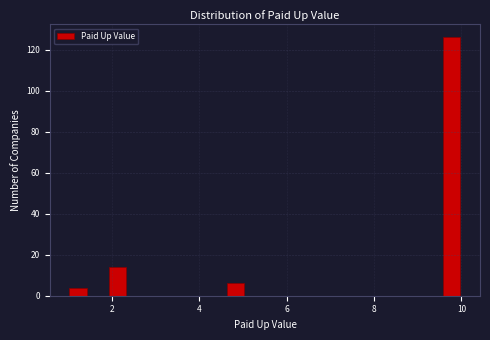

Read against the x-axis, roughly where is the centre of the tallest bar?

9.8